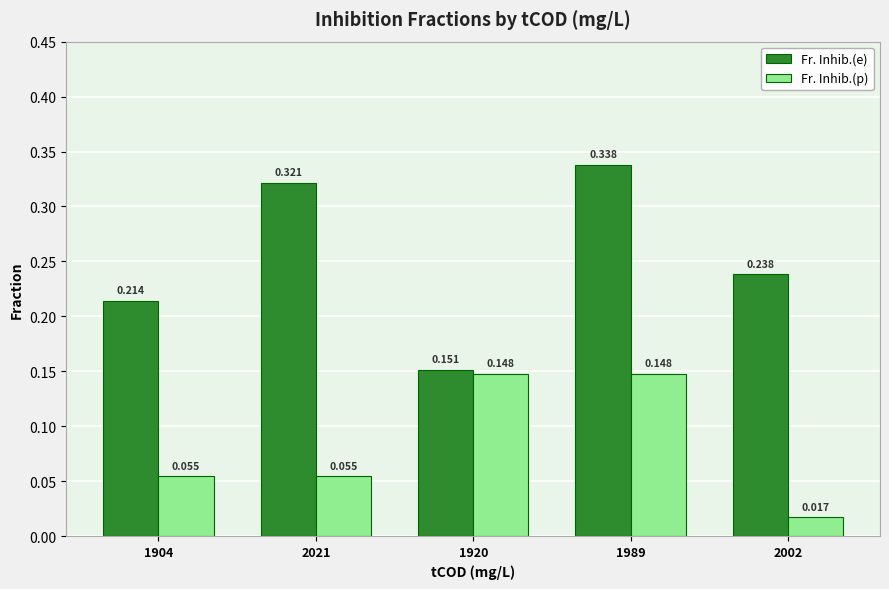

At which category is the sum across all series the highest?

1989